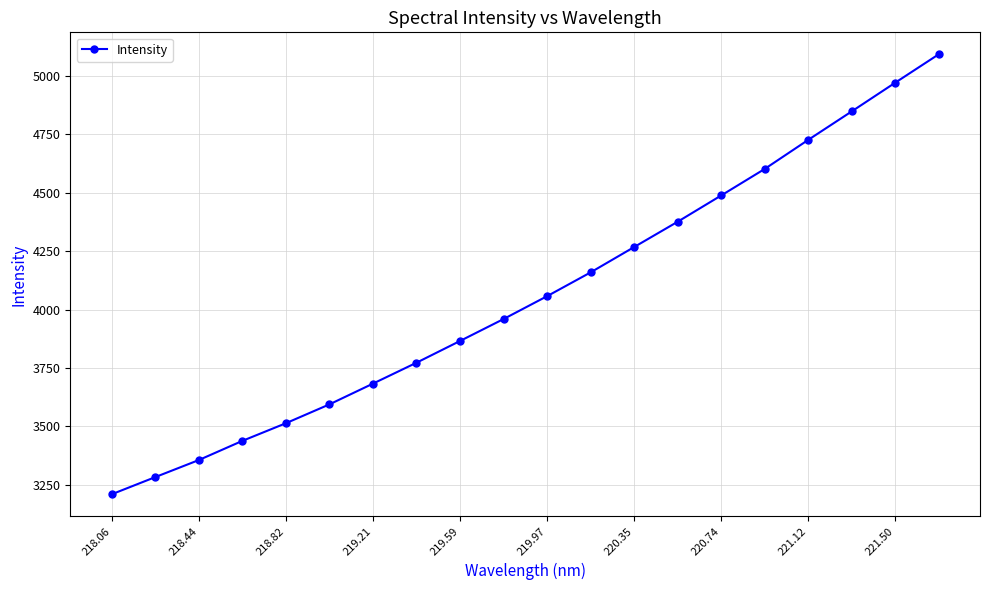

What is the value of the 11th point from the left?

4057.1